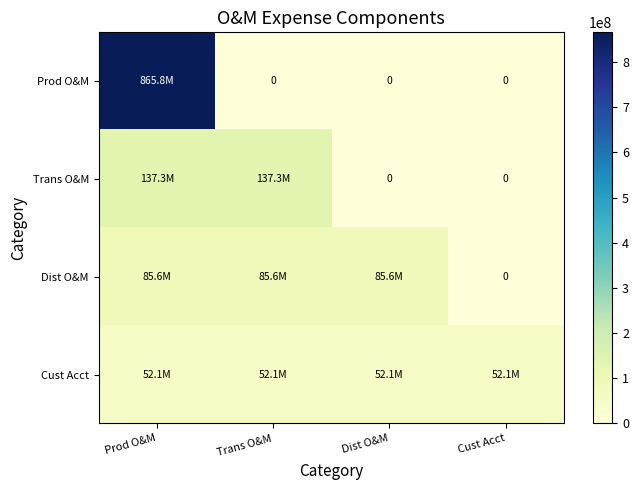

How many categories are shown in the chart?

4